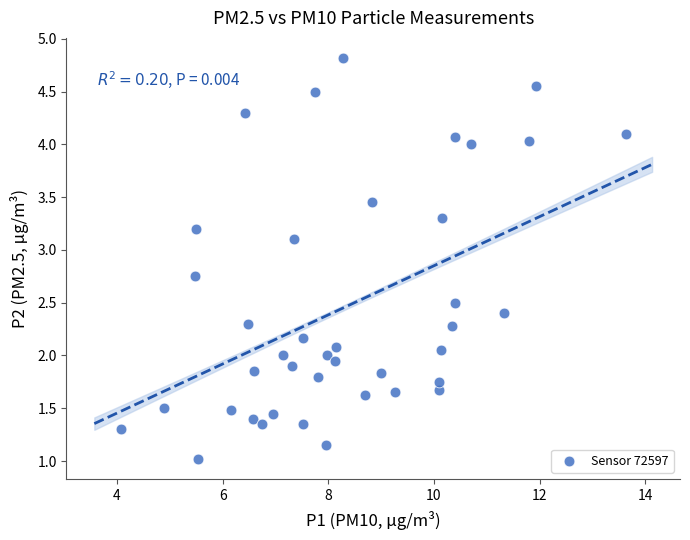

What is the range of Y values (max minus min)?

3.8